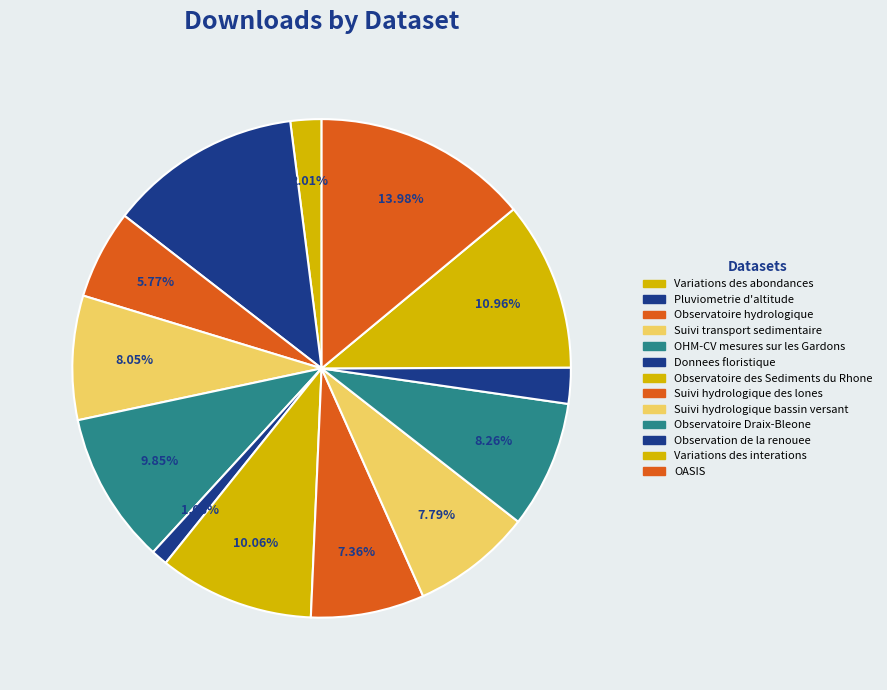

Approximately how many times larger is the value at Observation de la renouee compared to Suivi transport sedimentaire?

0.3